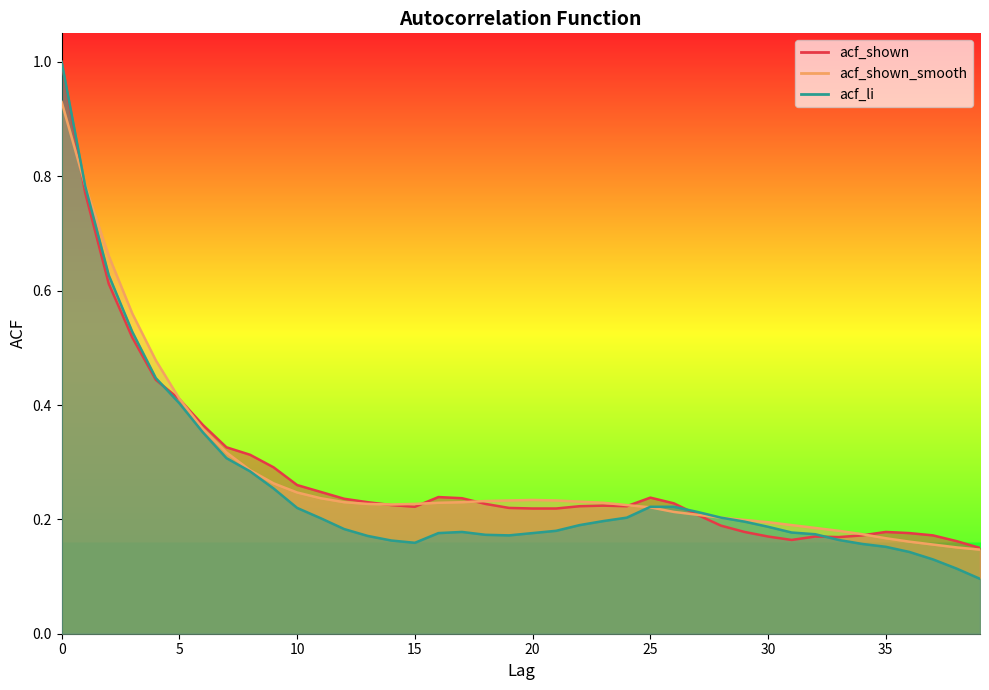

List the labels in order of acf_shown_smooth value, largest first.

0, 1, 2, 3, 4, 5, 6, 7, 8, 9, 10, 11, 20, 19, 21, 18, 22, 12, 17, 16, 23, 13, 15, 14, 24, 25, 26, 27, 28, 29, 30, 31, 32, 33, 34, 35, 36, 37, 38, 39